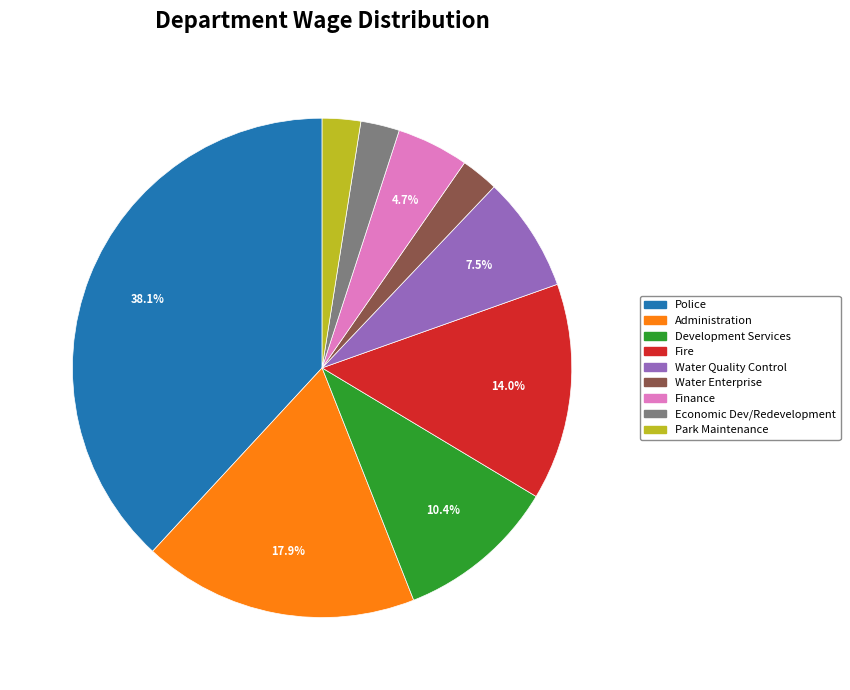

How many slices are in this pie chart?

9